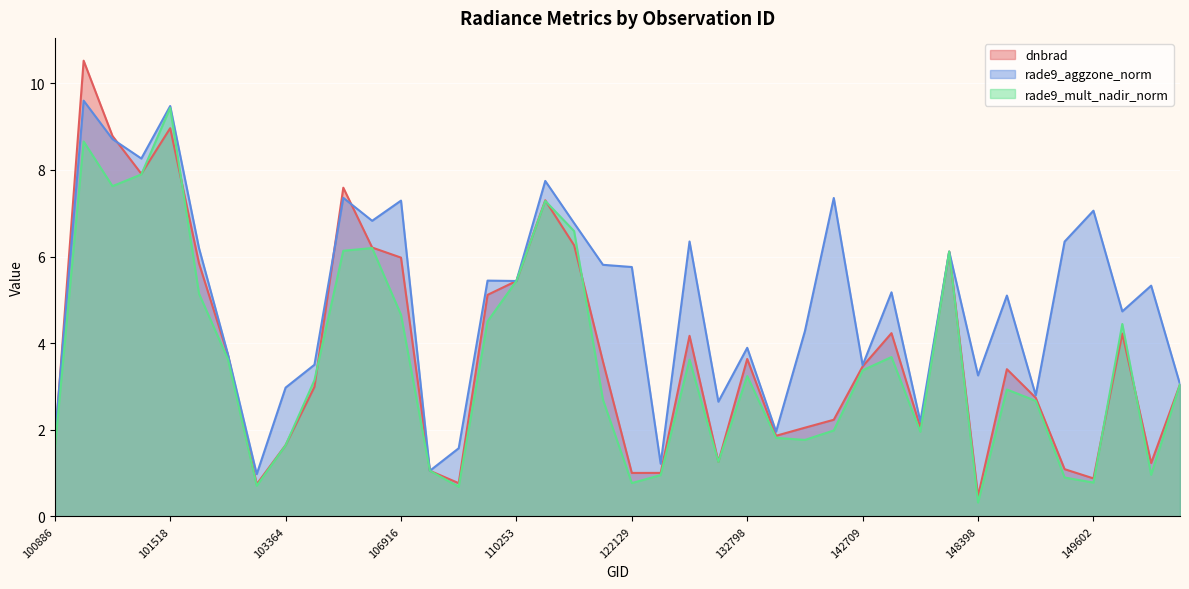

Where is the first local maximum for rade9_aggzone_norm?

101138